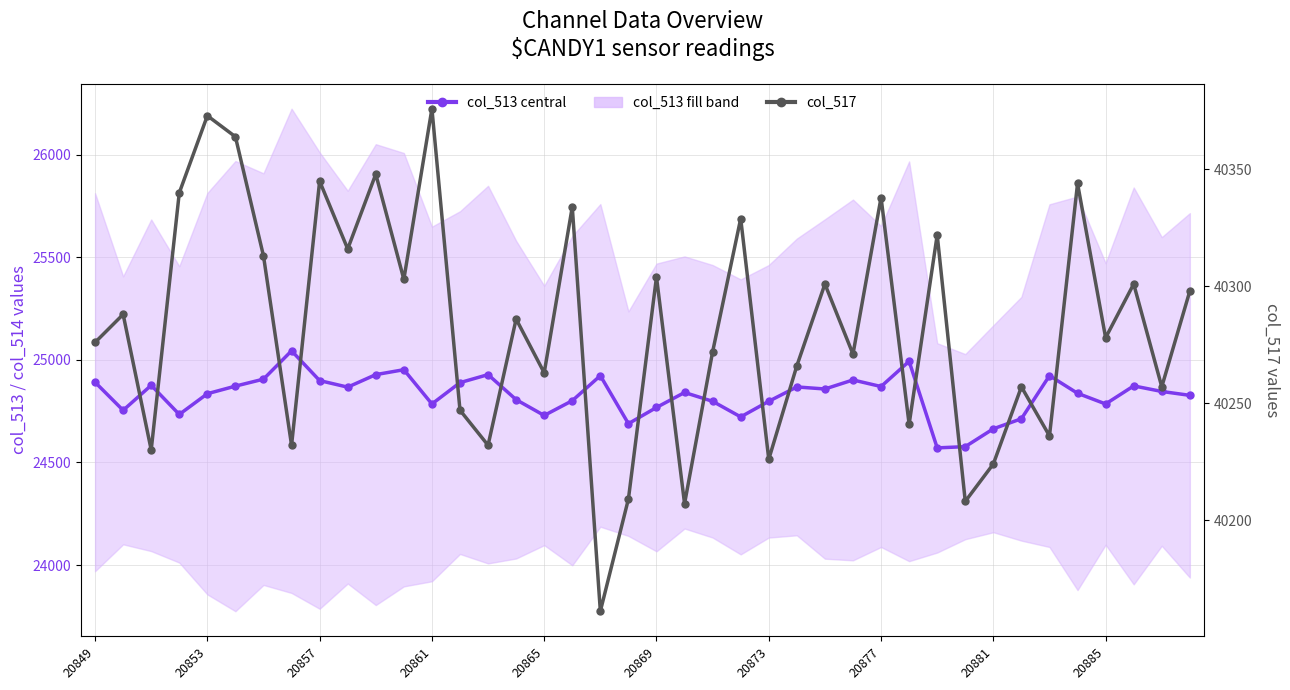

What is the difference between the second highest and second lowest values in the col_517 series?

166